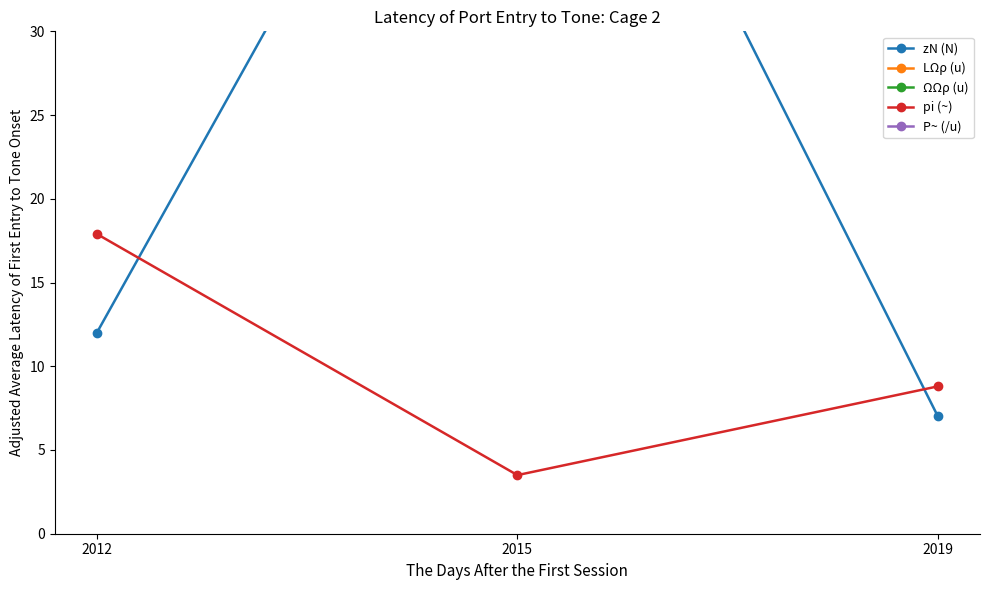

Which label corresponds to the largest value in the chart?

2019